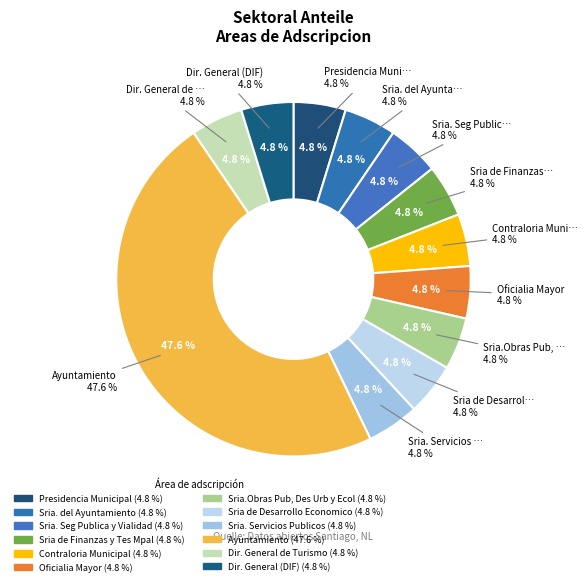

How many segments does this pie chart have?

12